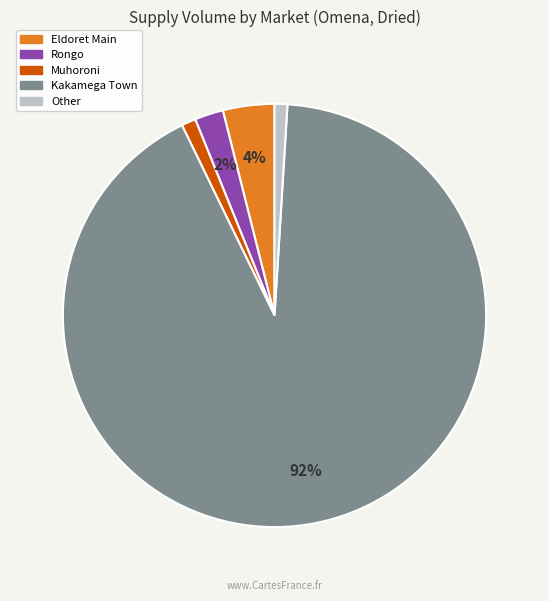

Is there a majority slice in this chart?

Yes